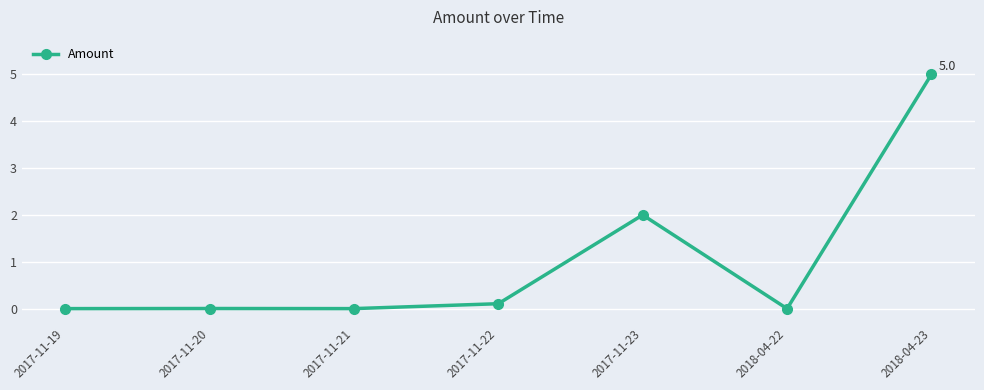

What is the sum of all values?

7.1